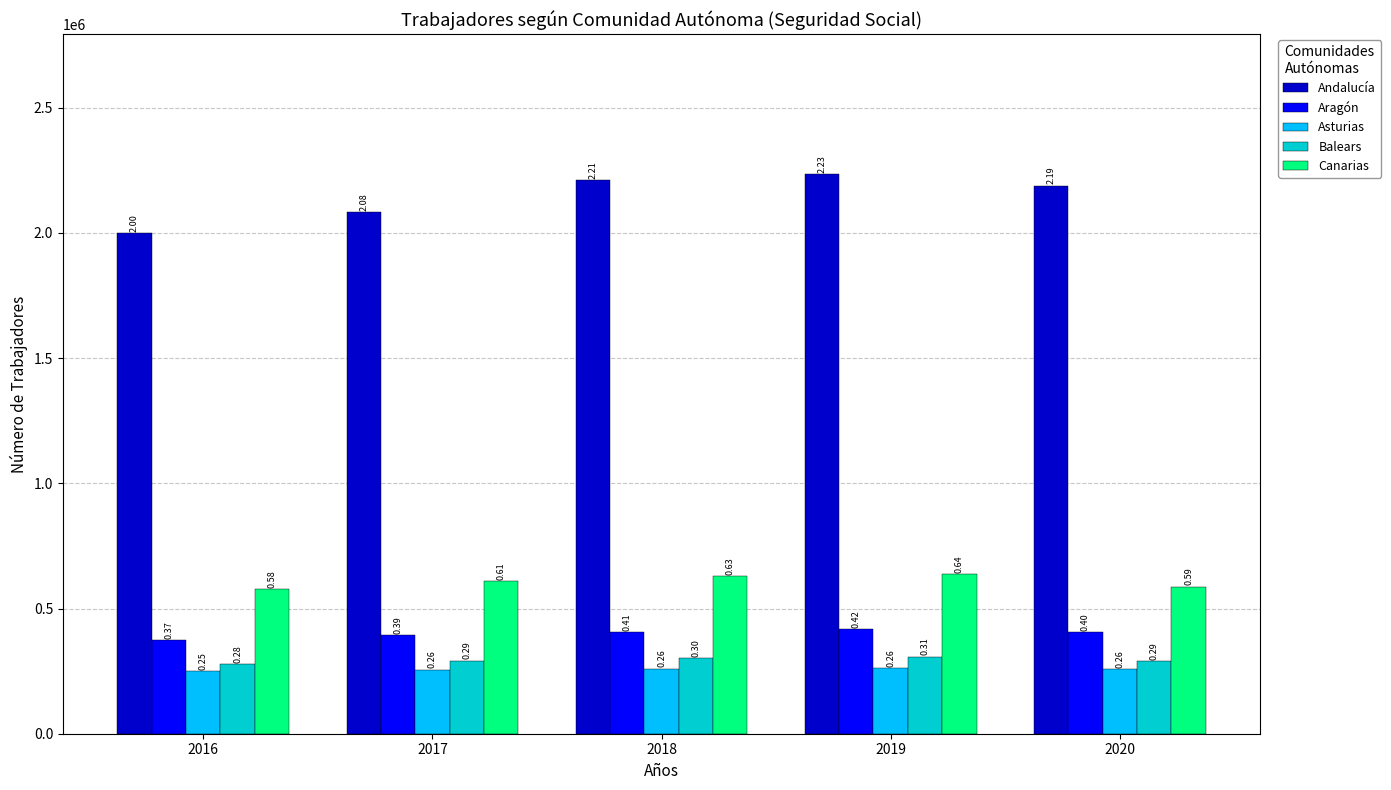

At which category is the sum across all series the highest?

2019